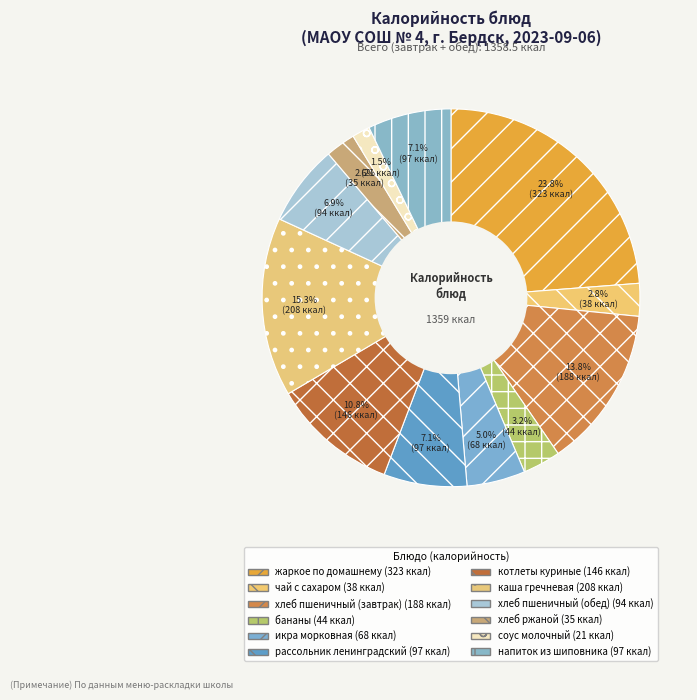

Combined, do напиток из шиповника and рассольник ленинградский account for over 50%?

No